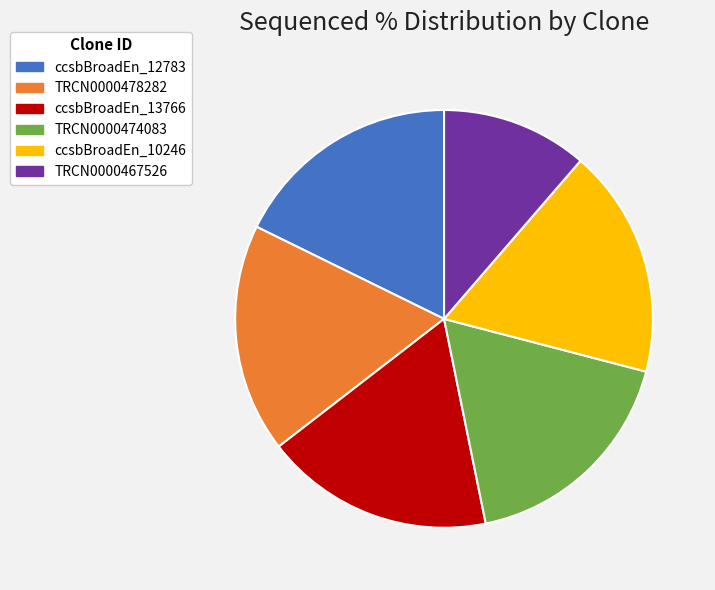

True or false: ccsbBroadEn_10246 accounts for 18% of the total.

True